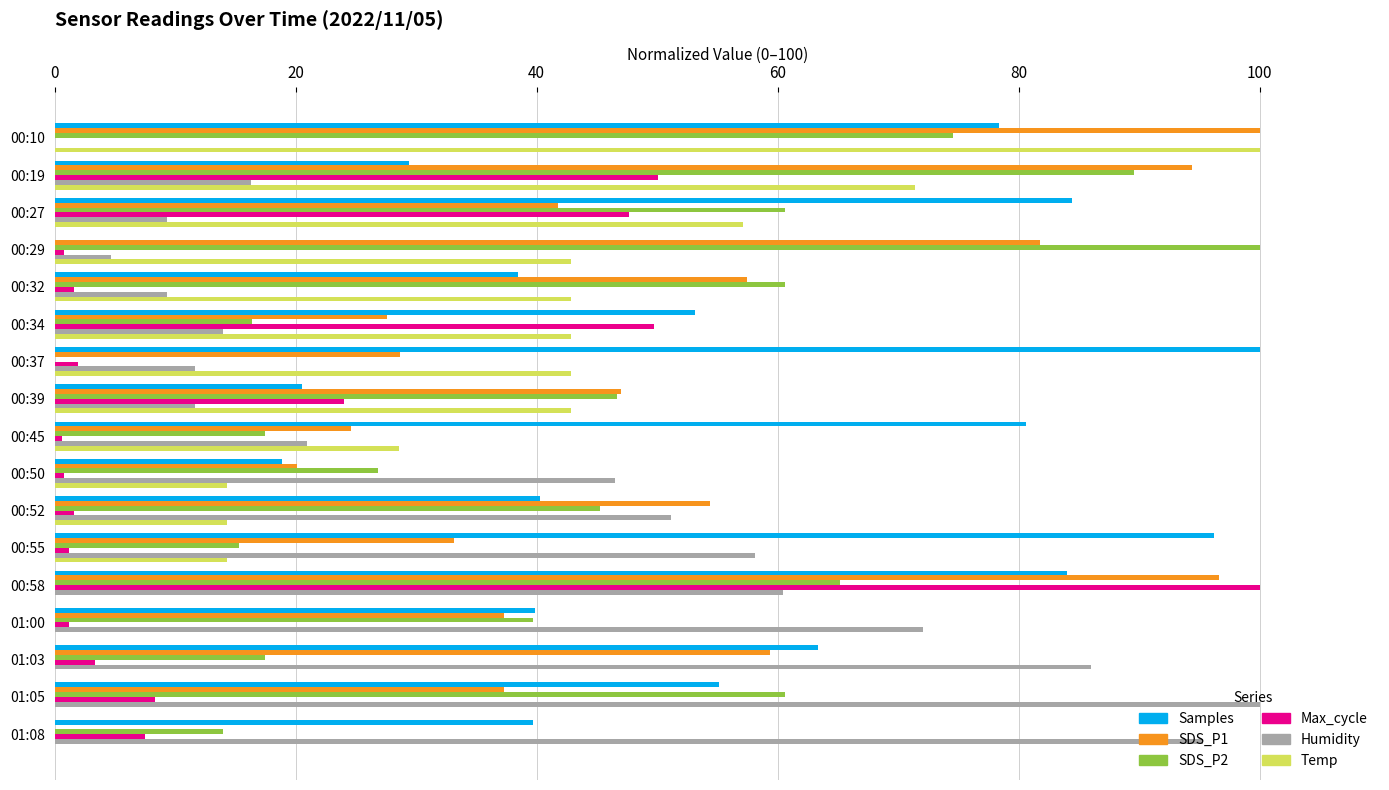

Is it true that Samples equals 129.6 at 00:58?

False